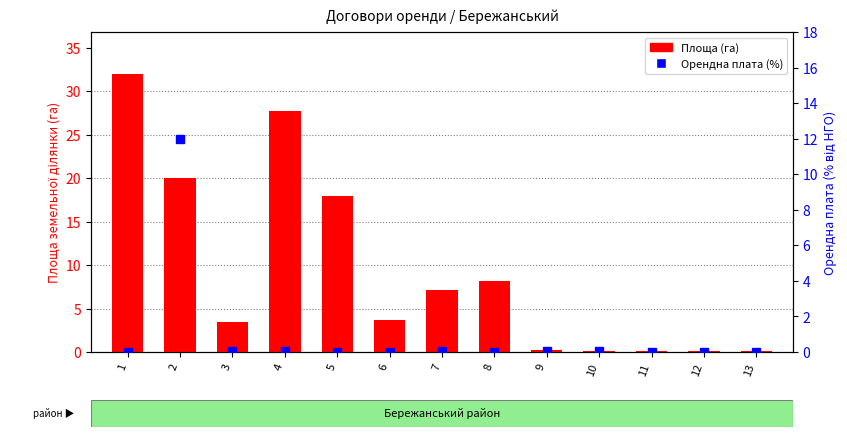

Reading left to right, what are all the values shown in this chart?

Площа (га): 32.0	20.0	3.4	27.7	17.9	3.7	7.1	8.2	0.3	0.2	0.1	0.2	0.1
Орендна плата (%): 0.0	12.0	0.0	0.0	0.0	0.0	0.0	0.0	0.1	0.1	0.0	0.0	0.0